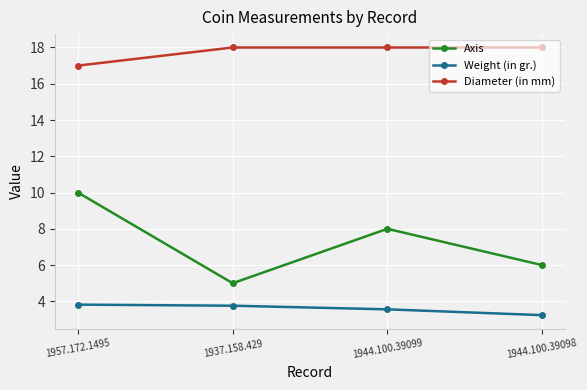

Which series has the largest total across all categories?

Diameter (in mm)